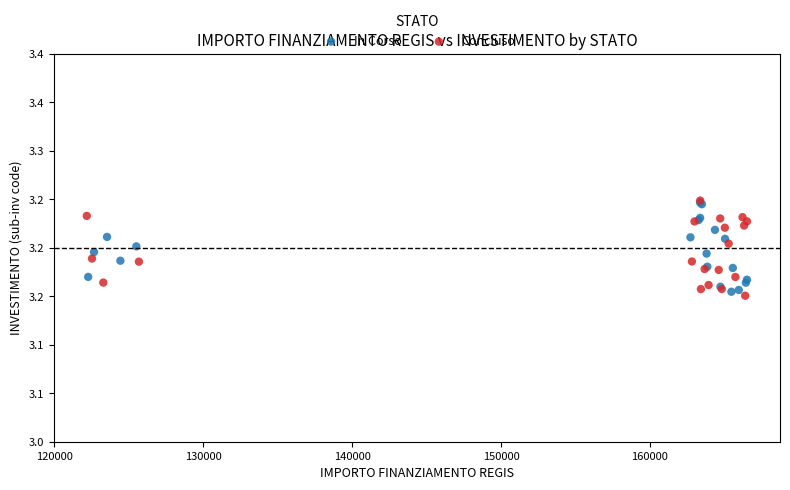

What are all the series names shown in the legend?

In Corso, Concluso